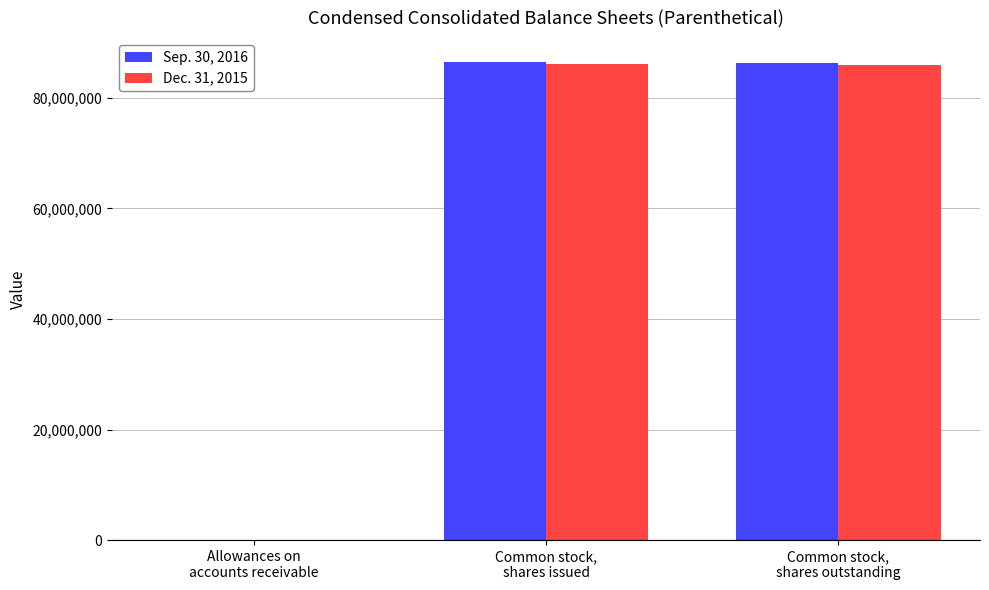

Count the number of data series in this chart.

2